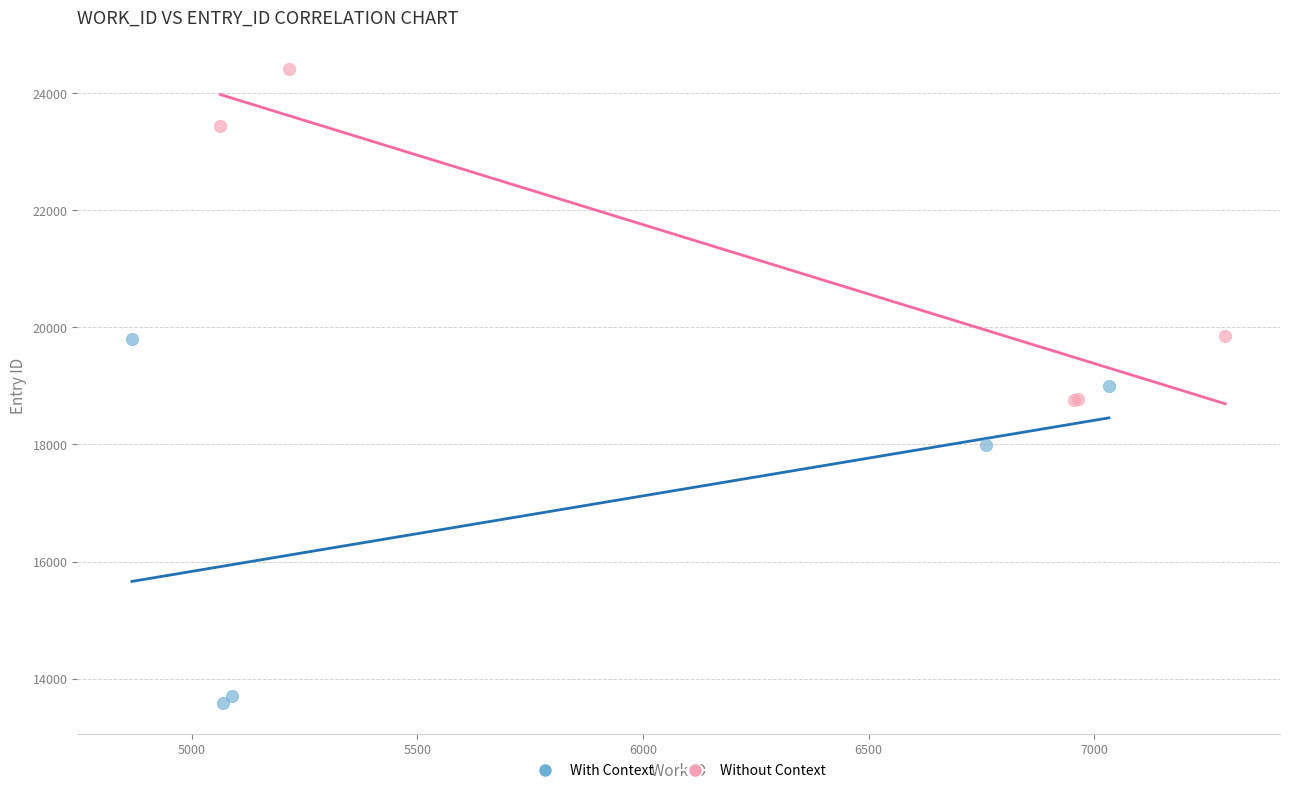

Which series has the largest Y range (max minus min)?

With Context